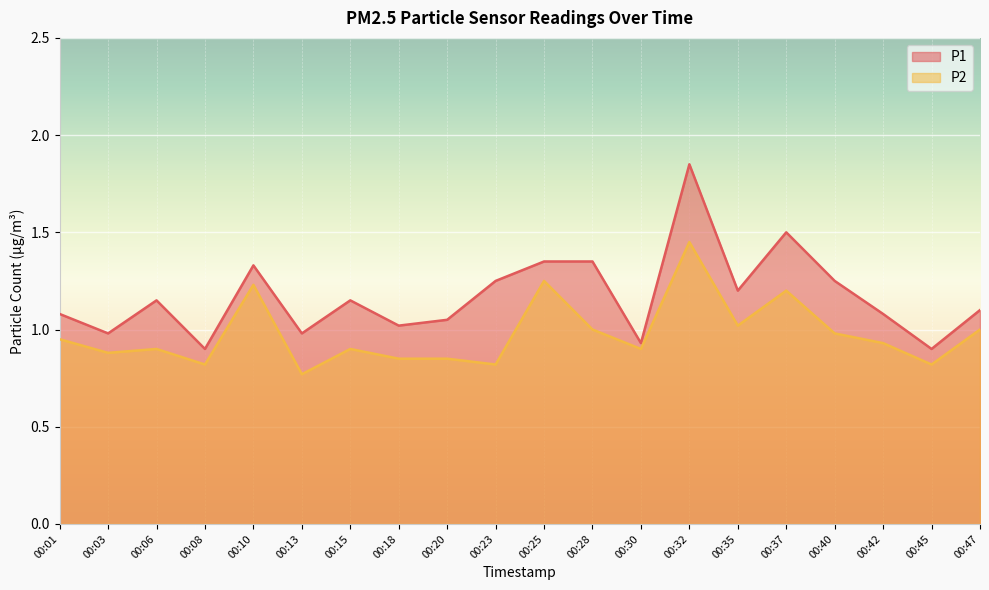

What are all the series names shown in the legend?

P1, P2